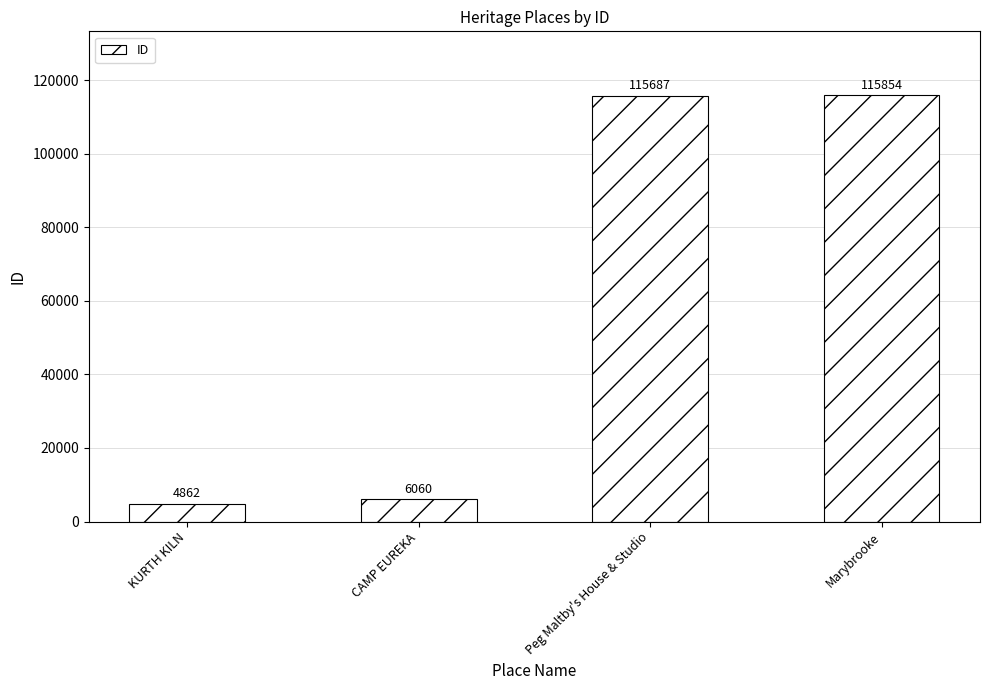

Rank the categories by value from lowest to highest.

KURTH KILN, CAMP EUREKA, Peg Maltby's House & Studio, Marybrooke